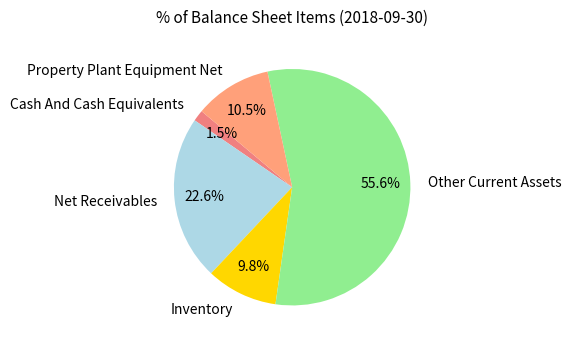

To the nearest percent, what is the combined percentage of Inventory and Cash And Cash Equivalents?

11%